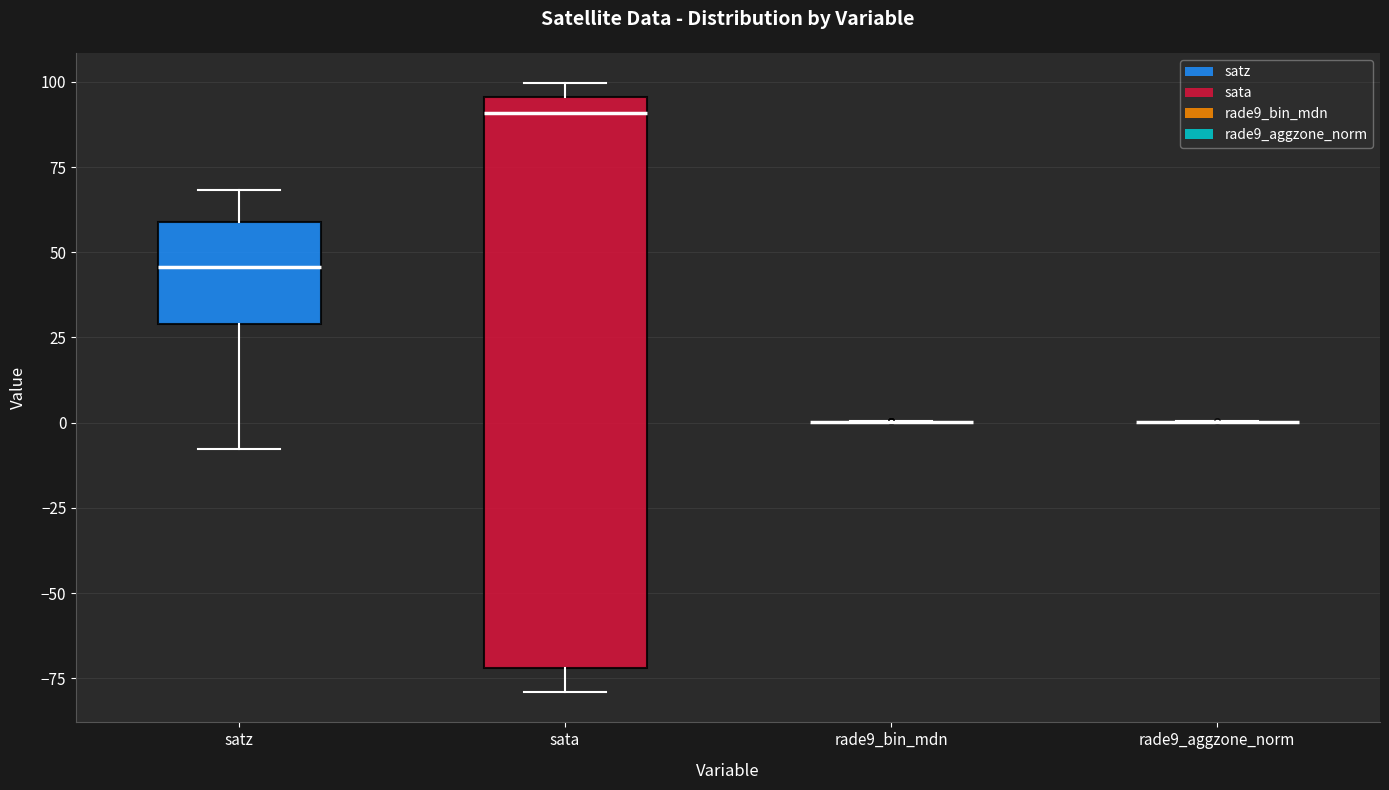

Reading left to right, transcribe this box plot: for each box, give where its median line is, the range the box spans, and where its two whiskers end, as read against the y-axis. The values are not printed on the chart, so give them approximately, as read against the axis.

satz: median 45, box 30 to 60, whiskers -10 to 70
sata: median 90, box -70 to 95, whiskers -80 to 100
rade9_bin_mdn: box collapsed to a line at 0, whiskers 0 to 0
rade9_aggzone_norm: box collapsed to a line at 0, whiskers 0 to 0